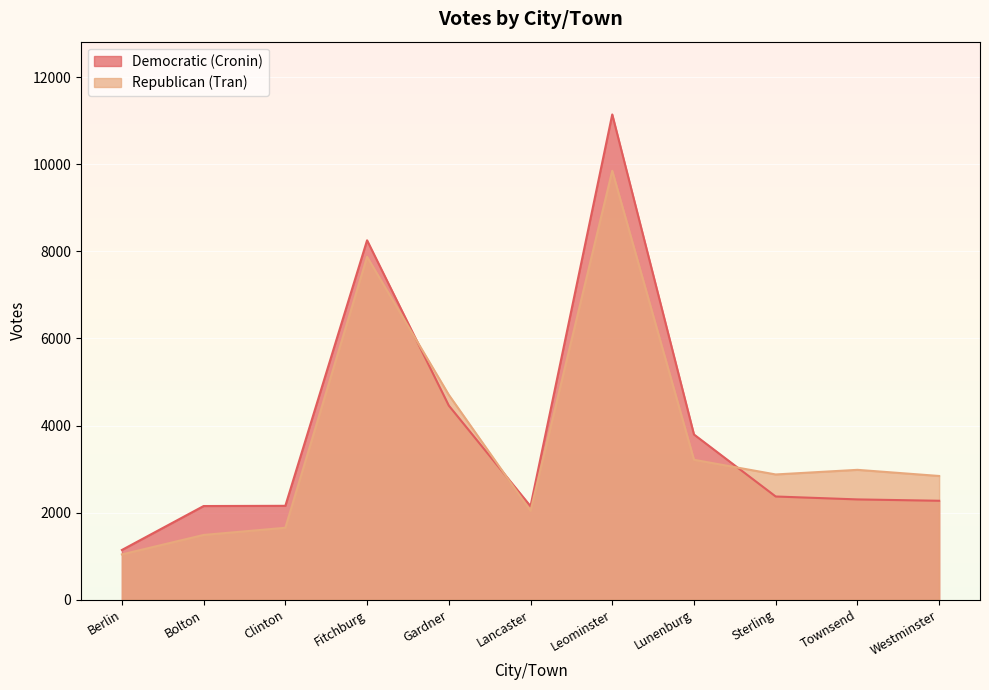

What is the minimum value shown in the chart?

1040